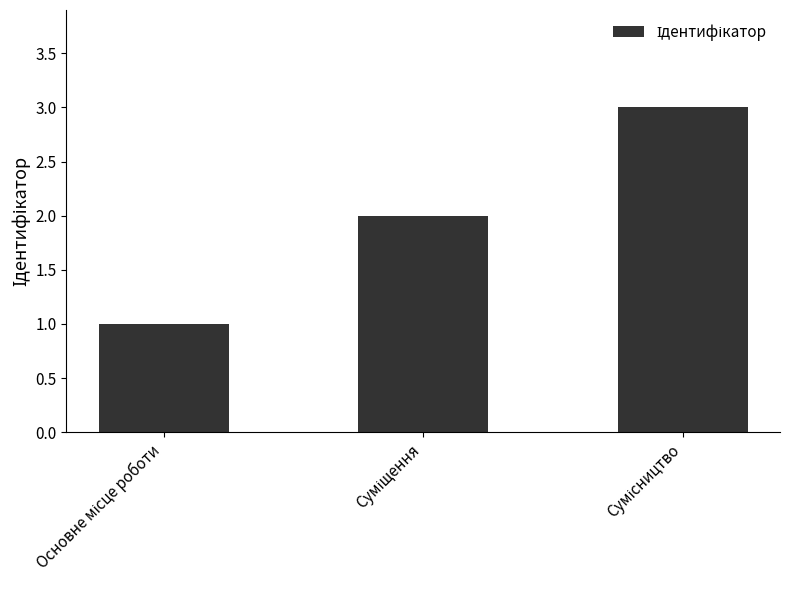

What is the value of the 2nd bar from the left?

2